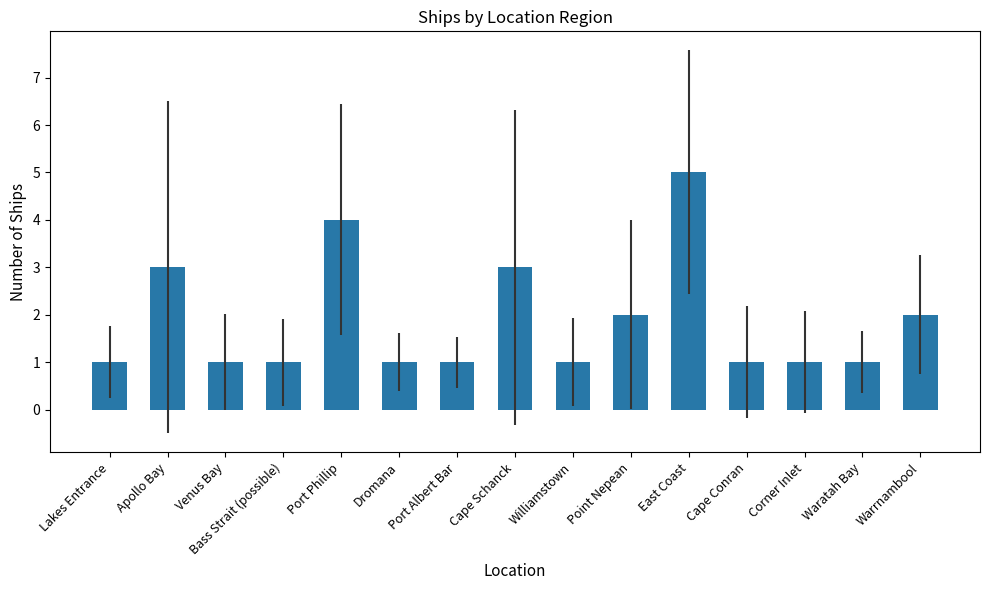

Count the number of data series in this chart.

1